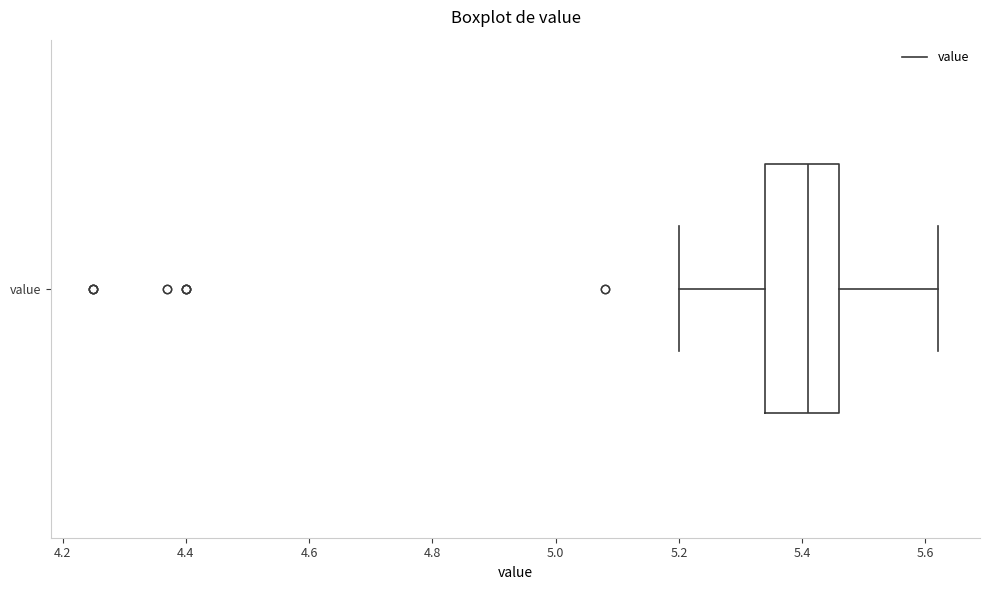

Read this box plot against the x-axis: the position of the median line, the range covered by the box, and the ends of both whiskers. The values are not printed on the chart, so give them approximately, as read against the axis.

median 5.42, box 5.34 to 5.46, whiskers 5.20 to 5.62